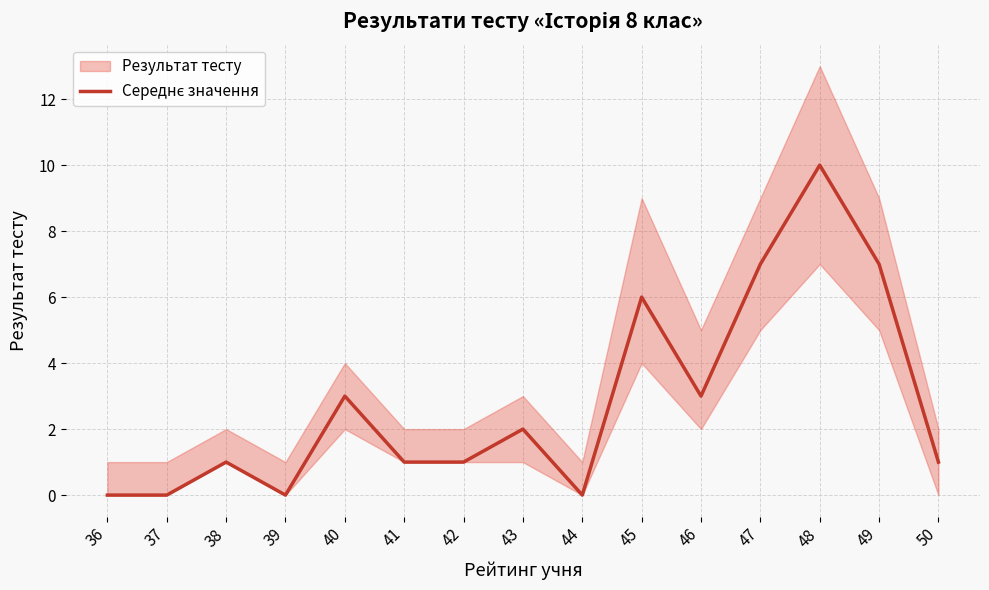

What is the value of the 8th point from the left?

2